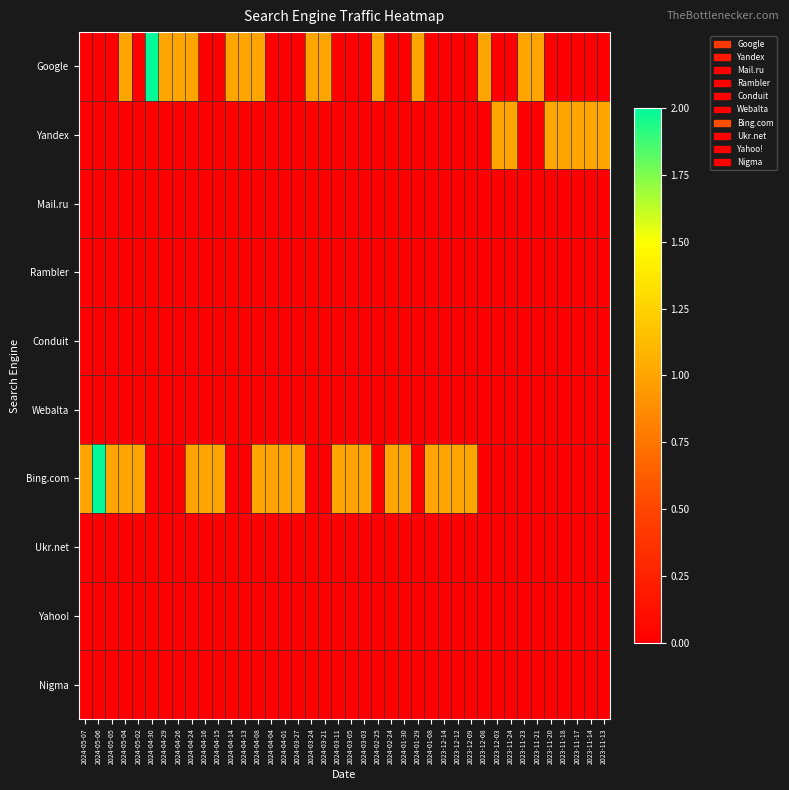

Reading right to left, extract all data points from this chart.

Google: 2023-11-13=0	2023-11-14=0	2023-11-17=0	2023-11-18=0	2023-11-20=0	2023-11-21=1	2023-11-23=1	2023-11-24=0	2023-12-03=0	2023-12-08=1	2023-12-09=0	2023-12-12=0	2023-12-14=0	2024-01-08=0	2024-01-29=1	2024-01-30=0	2024-02-24=0	2024-02-25=1	2024-03-03=0	2024-03-05=0	2024-03-11=0	2024-03-21=1	2024-03-24=1	2024-03-27=0	2024-04-01=0	2024-04-04=0	2024-04-08=1	2024-04-13=1	2024-04-14=1	2024-04-15=0	2024-04-16=0	2024-04-24=1	2024-04-26=1	2024-04-29=1	2024-04-30=2	2024-05-02=0	2024-05-04=1	2024-05-05=0	2024-05-06=0	2024-05-07=0
Yandex: 2023-11-13=1	2023-11-14=1	2023-11-17=1	2023-11-18=1	2023-11-20=1	2023-11-21=0	2023-11-23=0	2023-11-24=1	2023-12-03=1	2023-12-08=0	2023-12-09=0	2023-12-12=0	2023-12-14=0	2024-01-08=0	2024-01-29=0	2024-01-30=0	2024-02-24=0	2024-02-25=0	2024-03-03=0	2024-03-05=0	2024-03-11=0	2024-03-21=0	2024-03-24=0	2024-03-27=0	2024-04-01=0	2024-04-04=0	2024-04-08=0	2024-04-13=0	2024-04-14=0	2024-04-15=0	2024-04-16=0	2024-04-24=0	2024-04-26=0	2024-04-29=0	2024-04-30=0	2024-05-02=0	2024-05-04=0	2024-05-05=0	2024-05-06=0	2024-05-07=0
Mail.ru: 2023-11-13=0	2023-11-14=0	2023-11-17=0	2023-11-18=0	2023-11-20=0	2023-11-21=0	2023-11-23=0	2023-11-24=0	2023-12-03=0	2023-12-08=0	2023-12-09=0	2023-12-12=0	2023-12-14=0	2024-01-08=0	2024-01-29=0	2024-01-30=0	2024-02-24=0	2024-02-25=0	2024-03-03=0	2024-03-05=0	2024-03-11=0	2024-03-21=0	2024-03-24=0	2024-03-27=0	2024-04-01=0	2024-04-04=0	2024-04-08=0	2024-04-13=0	2024-04-14=0	2024-04-15=0	2024-04-16=0	2024-04-24=0	2024-04-26=0	2024-04-29=0	2024-04-30=0	2024-05-02=0	2024-05-04=0	2024-05-05=0	2024-05-06=0	2024-05-07=0
Rambler: 2023-11-13=0	2023-11-14=0	2023-11-17=0	2023-11-18=0	2023-11-20=0	2023-11-21=0	2023-11-23=0	2023-11-24=0	2023-12-03=0	2023-12-08=0	2023-12-09=0	2023-12-12=0	2023-12-14=0	2024-01-08=0	2024-01-29=0	2024-01-30=0	2024-02-24=0	2024-02-25=0	2024-03-03=0	2024-03-05=0	2024-03-11=0	2024-03-21=0	2024-03-24=0	2024-03-27=0	2024-04-01=0	2024-04-04=0	2024-04-08=0	2024-04-13=0	2024-04-14=0	2024-04-15=0	2024-04-16=0	2024-04-24=0	2024-04-26=0	2024-04-29=0	2024-04-30=0	2024-05-02=0	2024-05-04=0	2024-05-05=0	2024-05-06=0	2024-05-07=0
Conduit: 2023-11-13=0	2023-11-14=0	2023-11-17=0	2023-11-18=0	2023-11-20=0	2023-11-21=0	2023-11-23=0	2023-11-24=0	2023-12-03=0	2023-12-08=0	2023-12-09=0	2023-12-12=0	2023-12-14=0	2024-01-08=0	2024-01-29=0	2024-01-30=0	2024-02-24=0	2024-02-25=0	2024-03-03=0	2024-03-05=0	2024-03-11=0	2024-03-21=0	2024-03-24=0	2024-03-27=0	2024-04-01=0	2024-04-04=0	2024-04-08=0	2024-04-13=0	2024-04-14=0	2024-04-15=0	2024-04-16=0	2024-04-24=0	2024-04-26=0	2024-04-29=0	2024-04-30=0	2024-05-02=0	2024-05-04=0	2024-05-05=0	2024-05-06=0	2024-05-07=0
Webalta: 2023-11-13=0	2023-11-14=0	2023-11-17=0	2023-11-18=0	2023-11-20=0	2023-11-21=0	2023-11-23=0	2023-11-24=0	2023-12-03=0	2023-12-08=0	2023-12-09=0	2023-12-12=0	2023-12-14=0	2024-01-08=0	2024-01-29=0	2024-01-30=0	2024-02-24=0	2024-02-25=0	2024-03-03=0	2024-03-05=0	2024-03-11=0	2024-03-21=0	2024-03-24=0	2024-03-27=0	2024-04-01=0	2024-04-04=0	2024-04-08=0	2024-04-13=0	2024-04-14=0	2024-04-15=0	2024-04-16=0	2024-04-24=0	2024-04-26=0	2024-04-29=0	2024-04-30=0	2024-05-02=0	2024-05-04=0	2024-05-05=0	2024-05-06=0	2024-05-07=0
Bing.com: 2023-11-13=0	2023-11-14=0	2023-11-17=0	2023-11-18=0	2023-11-20=0	2023-11-21=0	2023-11-23=0	2023-11-24=0	2023-12-03=0	2023-12-08=0	2023-12-09=1	2023-12-12=1	2023-12-14=1	2024-01-08=1	2024-01-29=0	2024-01-30=1	2024-02-24=1	2024-02-25=0	2024-03-03=1	2024-03-05=1	2024-03-11=1	2024-03-21=0	2024-03-24=0	2024-03-27=1	2024-04-01=1	2024-04-04=1	2024-04-08=1	2024-04-13=0	2024-04-14=0	2024-04-15=1	2024-04-16=1	2024-04-24=1	2024-04-26=0	2024-04-29=0	2024-04-30=0	2024-05-02=1	2024-05-04=1	2024-05-05=1	2024-05-06=2	2024-05-07=1
Ukr.net: 2023-11-13=0	2023-11-14=0	2023-11-17=0	2023-11-18=0	2023-11-20=0	2023-11-21=0	2023-11-23=0	2023-11-24=0	2023-12-03=0	2023-12-08=0	2023-12-09=0	2023-12-12=0	2023-12-14=0	2024-01-08=0	2024-01-29=0	2024-01-30=0	2024-02-24=0	2024-02-25=0	2024-03-03=0	2024-03-05=0	2024-03-11=0	2024-03-21=0	2024-03-24=0	2024-03-27=0	2024-04-01=0	2024-04-04=0	2024-04-08=0	2024-04-13=0	2024-04-14=0	2024-04-15=0	2024-04-16=0	2024-04-24=0	2024-04-26=0	2024-04-29=0	2024-04-30=0	2024-05-02=0	2024-05-04=0	2024-05-05=0	2024-05-06=0	2024-05-07=0
Yahoo!: 2023-11-13=0	2023-11-14=0	2023-11-17=0	2023-11-18=0	2023-11-20=0	2023-11-21=0	2023-11-23=0	2023-11-24=0	2023-12-03=0	2023-12-08=0	2023-12-09=0	2023-12-12=0	2023-12-14=0	2024-01-08=0	2024-01-29=0	2024-01-30=0	2024-02-24=0	2024-02-25=0	2024-03-03=0	2024-03-05=0	2024-03-11=0	2024-03-21=0	2024-03-24=0	2024-03-27=0	2024-04-01=0	2024-04-04=0	2024-04-08=0	2024-04-13=0	2024-04-14=0	2024-04-15=0	2024-04-16=0	2024-04-24=0	2024-04-26=0	2024-04-29=0	2024-04-30=0	2024-05-02=0	2024-05-04=0	2024-05-05=0	2024-05-06=0	2024-05-07=0
Nigma: 2023-11-13=0	2023-11-14=0	2023-11-17=0	2023-11-18=0	2023-11-20=0	2023-11-21=0	2023-11-23=0	2023-11-24=0	2023-12-03=0	2023-12-08=0	2023-12-09=0	2023-12-12=0	2023-12-14=0	2024-01-08=0	2024-01-29=0	2024-01-30=0	2024-02-24=0	2024-02-25=0	2024-03-03=0	2024-03-05=0	2024-03-11=0	2024-03-21=0	2024-03-24=0	2024-03-27=0	2024-04-01=0	2024-04-04=0	2024-04-08=0	2024-04-13=0	2024-04-14=0	2024-04-15=0	2024-04-16=0	2024-04-24=0	2024-04-26=0	2024-04-29=0	2024-04-30=0	2024-05-02=0	2024-05-04=0	2024-05-05=0	2024-05-06=0	2024-05-07=0